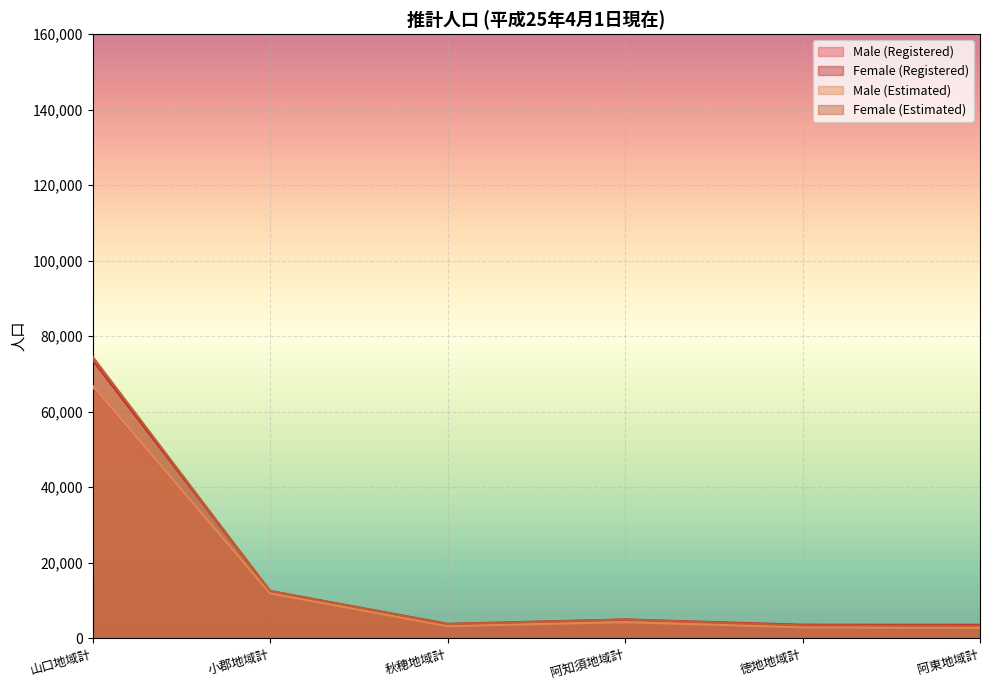

At which category does Female (Estimated) reach its first local peak?

阿知須地域計